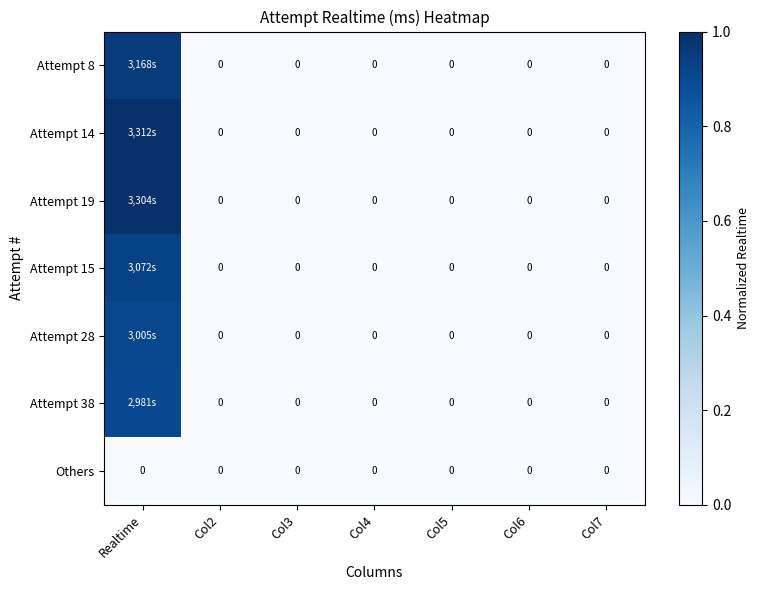

At which label does Attempt 28 reach its peak?

Realtime